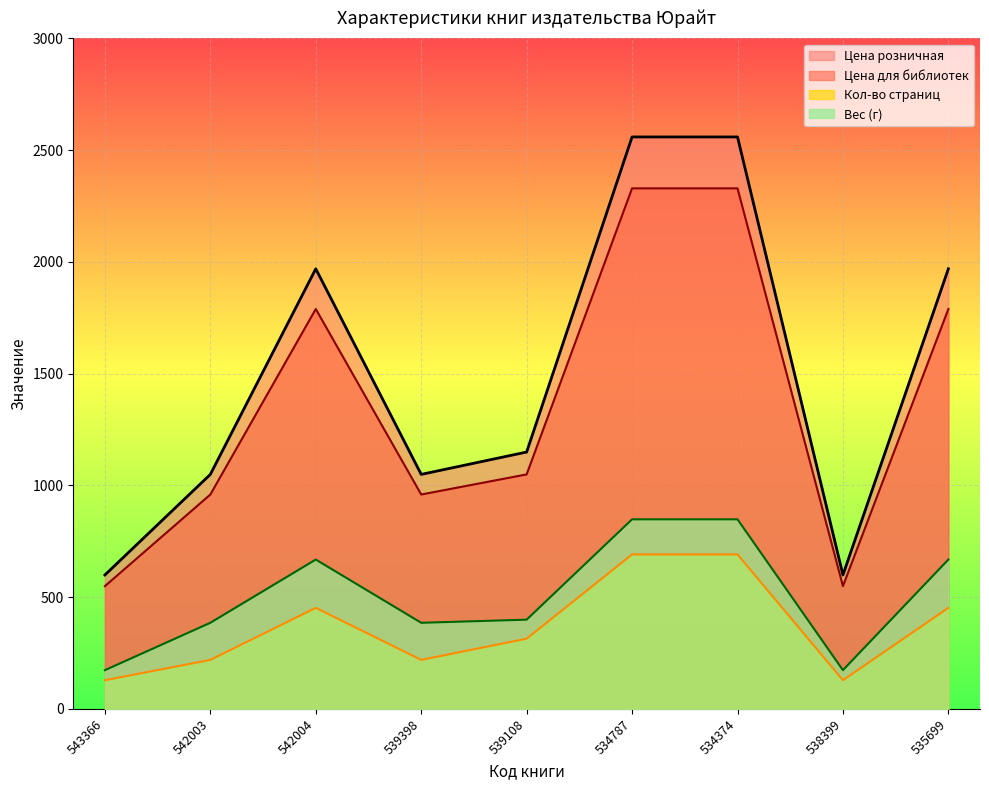

What is the sum of all Цена розничная values?

13501